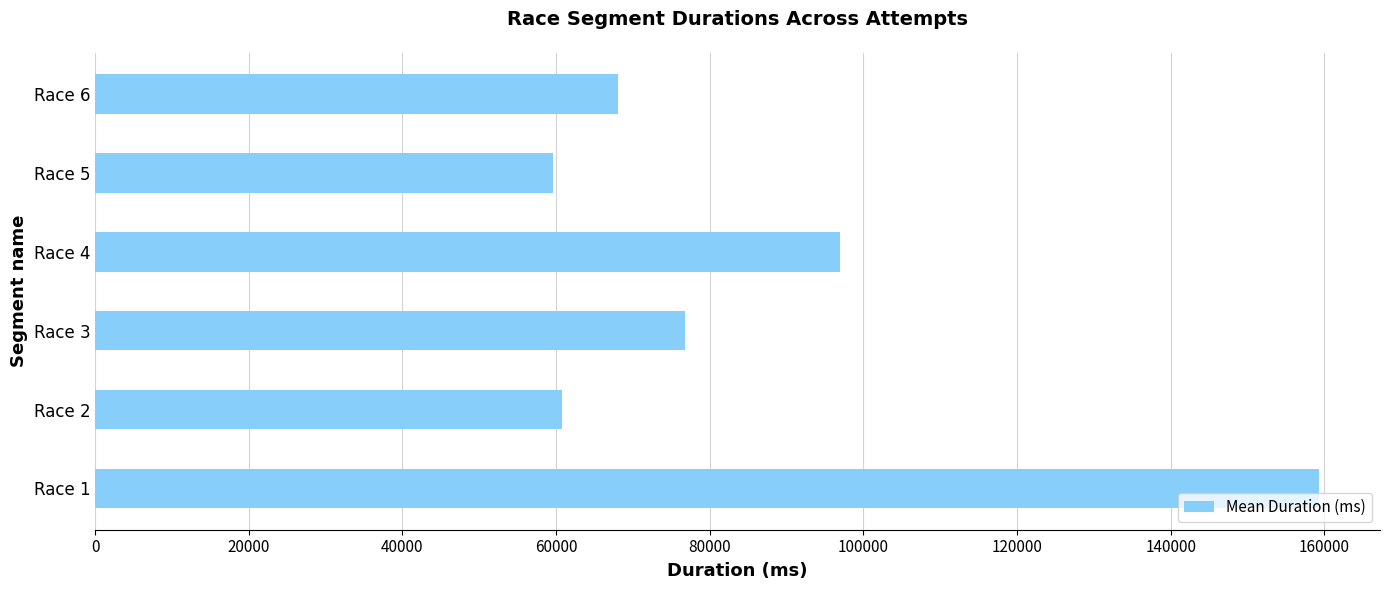

What is the change in value from Race 1 to Race 5?

-99678.3